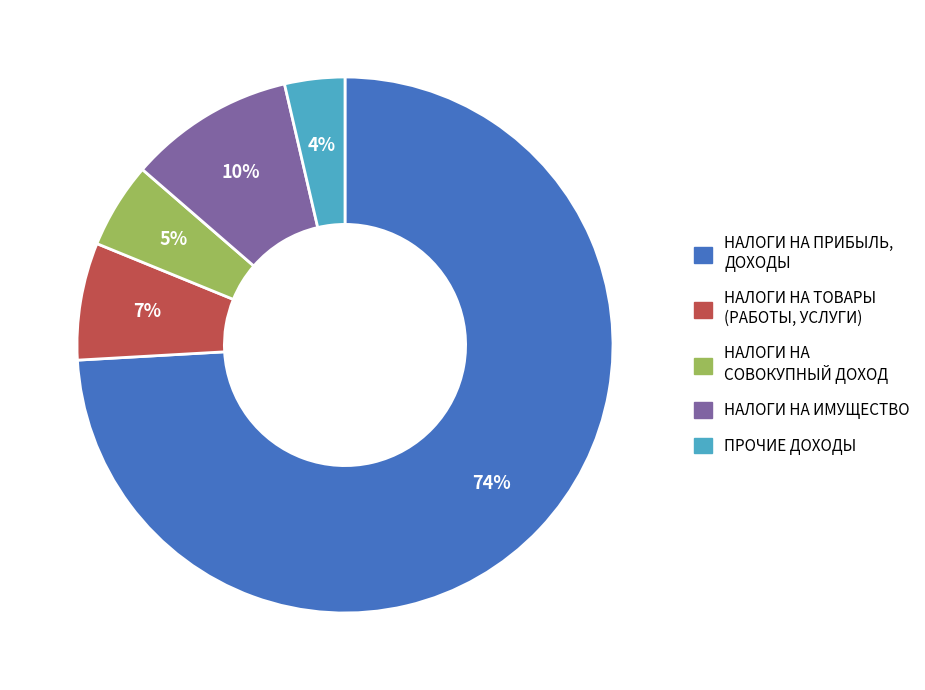

Is НАЛОГИ НА ПРИБЫЛЬ, ДОХОДЫ the majority of the pie?

Yes